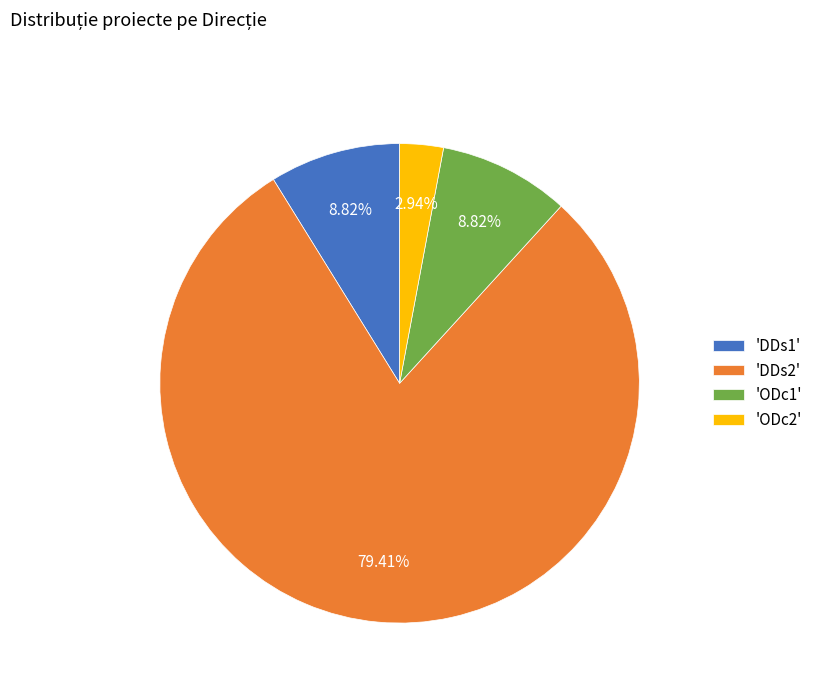

Is 'ODc1' the majority of the pie?

No